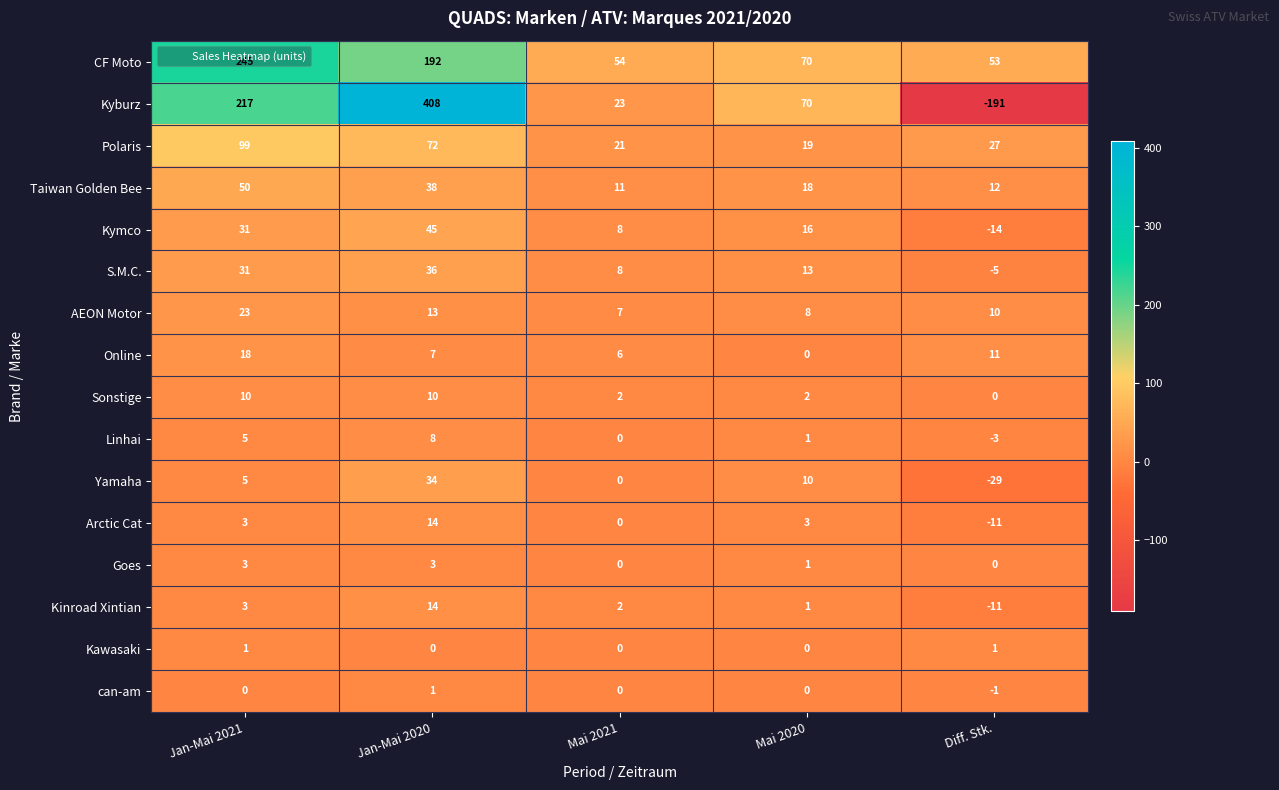

What is the lowest value of the Yamaha series?

-29